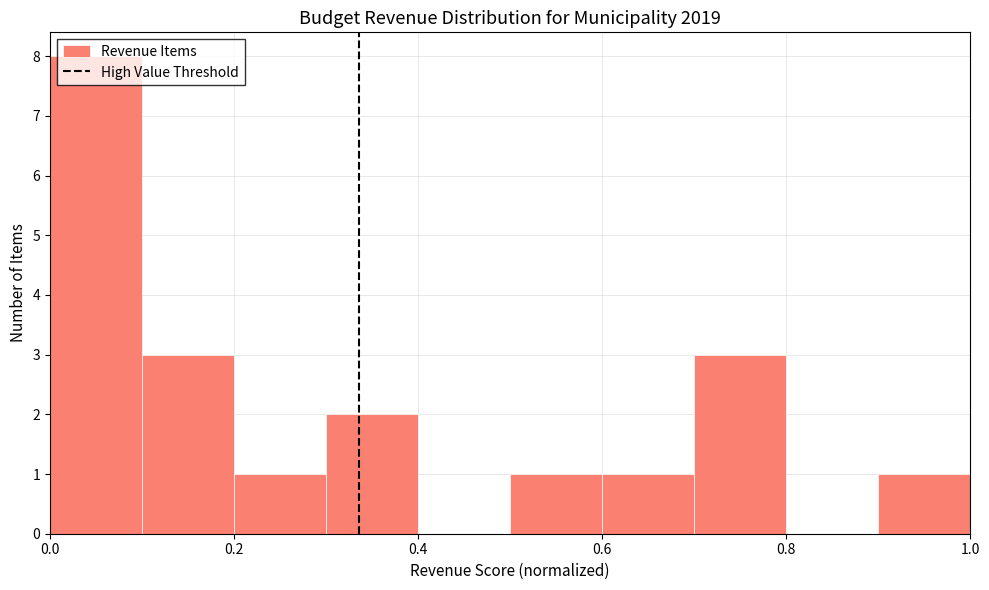

Reading left to right, transcribe this chart: for each bar, give the range it covers on the x-axis and its height. The values are not printed on the chart, so give them approximately, as read against the axis.

0.0 to 0.1: 8
0.1 to 0.2: 3
0.2 to 0.3: 1
0.3 to 0.4: 2
0.4 to 0.5: 0
0.5 to 0.6: 1
0.6 to 0.7: 1
0.7 to 0.8: 3
0.8 to 0.9: 0
0.9 to 1.0: 1